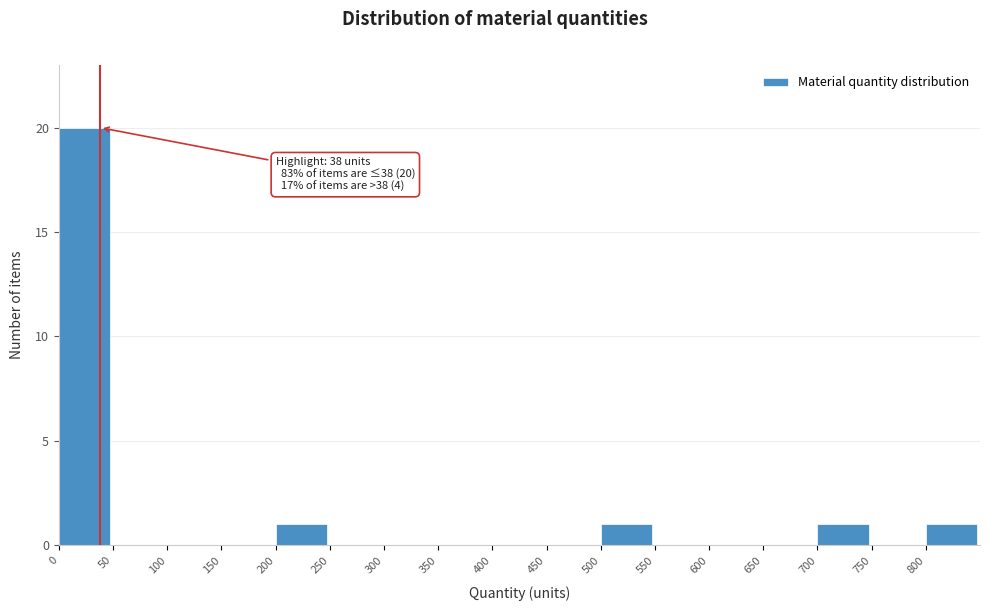

Which range on the x-axis has the tallest bar?

0 to 50